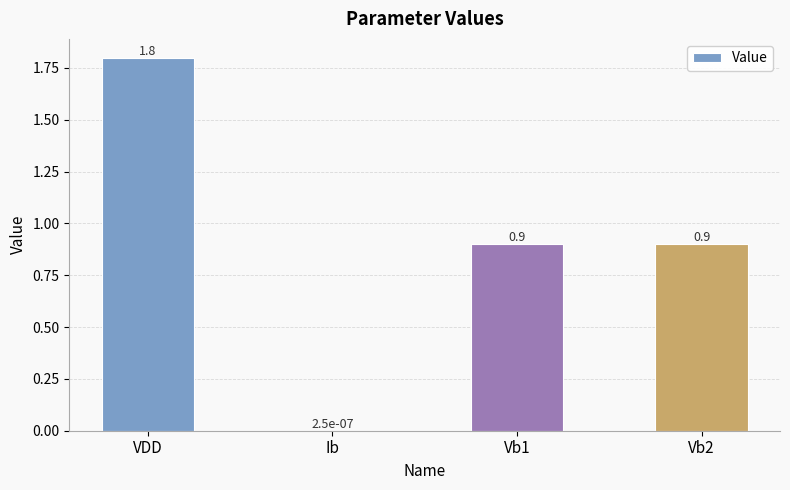

The chart shows a value of 0.9 at Vb2. True or false?

True